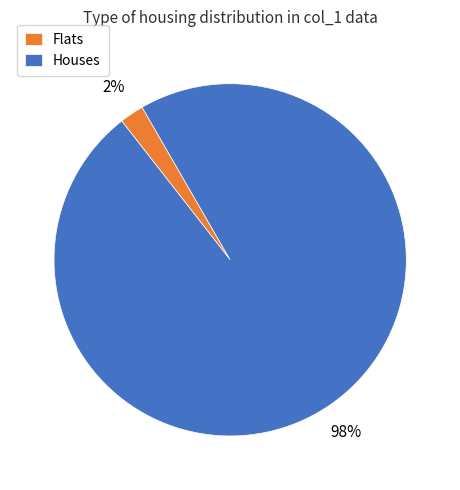

To the nearest percent, what is the difference between the largest and smallest slice percentages?

96%